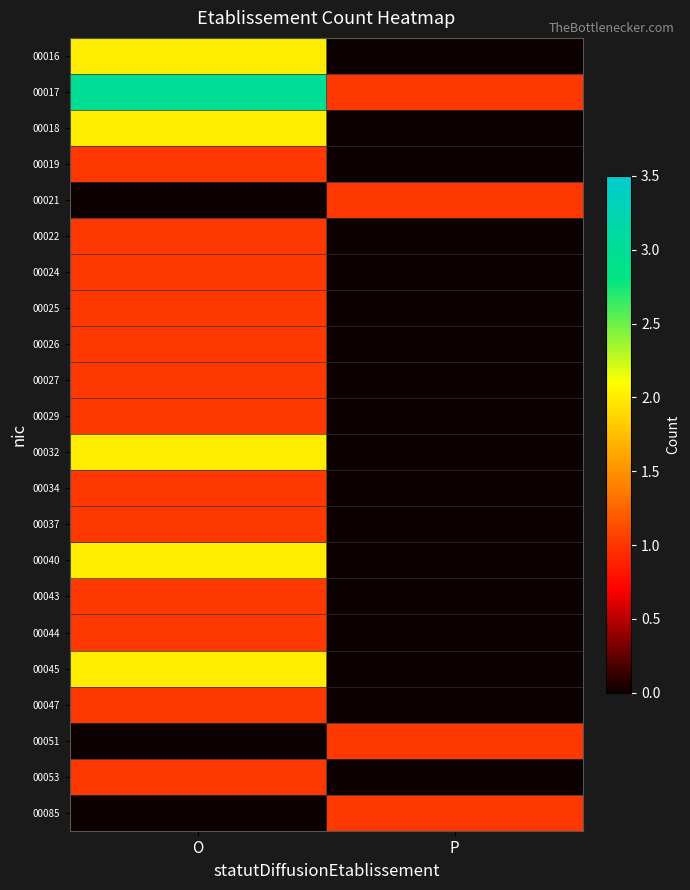

At how many categories does at least one series exceed 0?

2